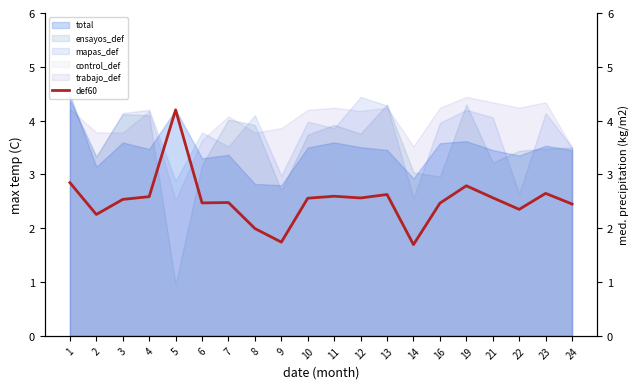

Which has a higher value, 8 or 6?

6